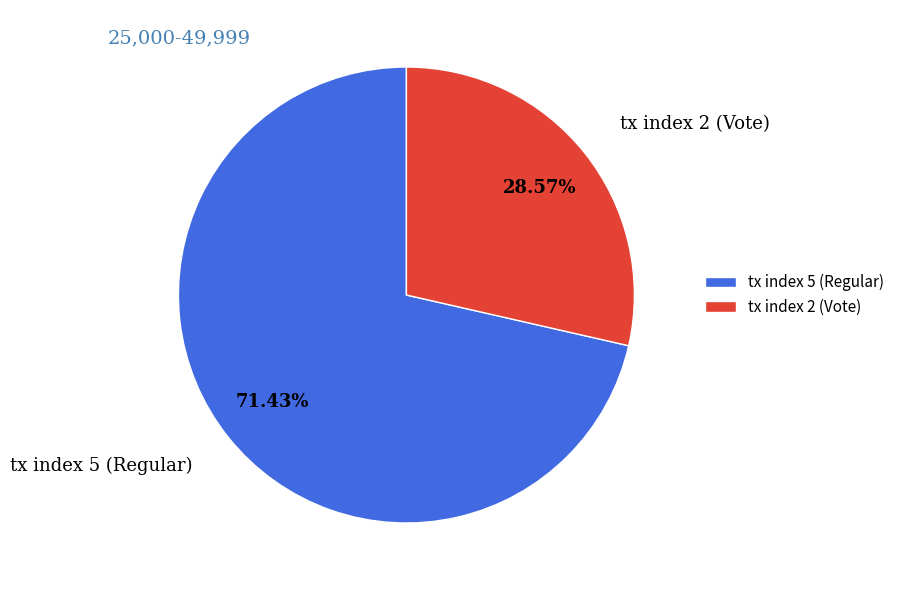

Combined, do tx index 5 (Regular) and tx index 2 (Vote) account for over 50%?

Yes